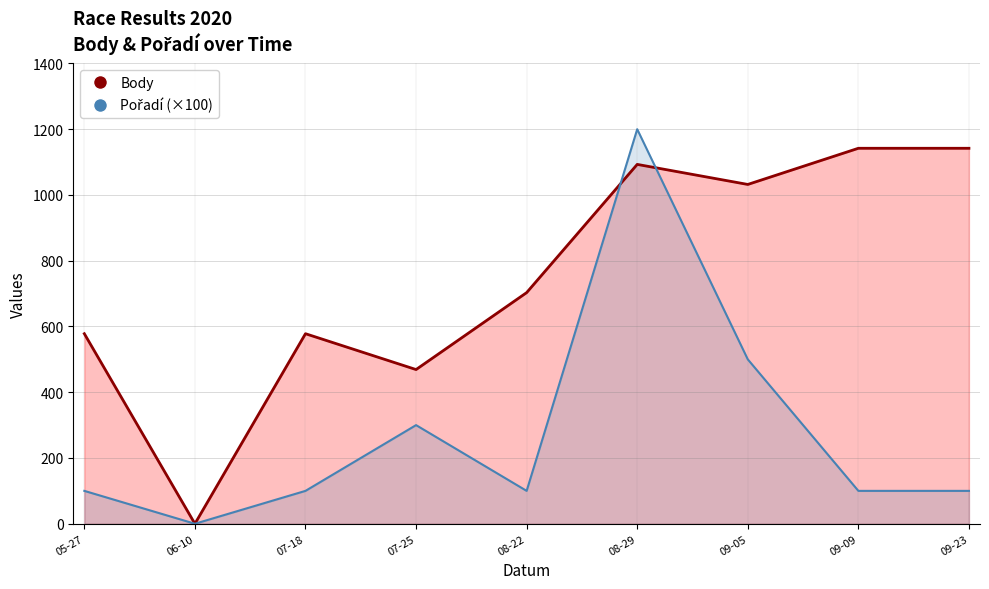

Reading right to left, what are all the values shown in this chart?

Body: 09-23=1142	09-09=1142	09-05=1032	08-29=1093	08-22=703	07-25=469	07-18=578	06-10=0	05-27=578
Pořadí (×100): 09-23=100	09-09=100	09-05=500	08-29=1200	08-22=100	07-25=300	07-18=100	06-10=0	05-27=100